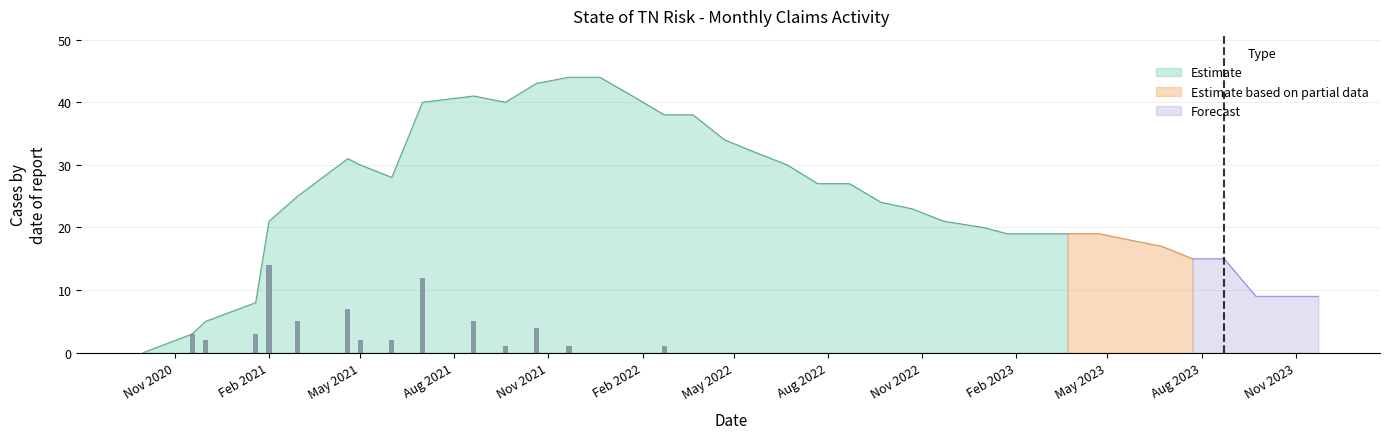

At which category does the chart reach its minimum across all series?

Nov 2020